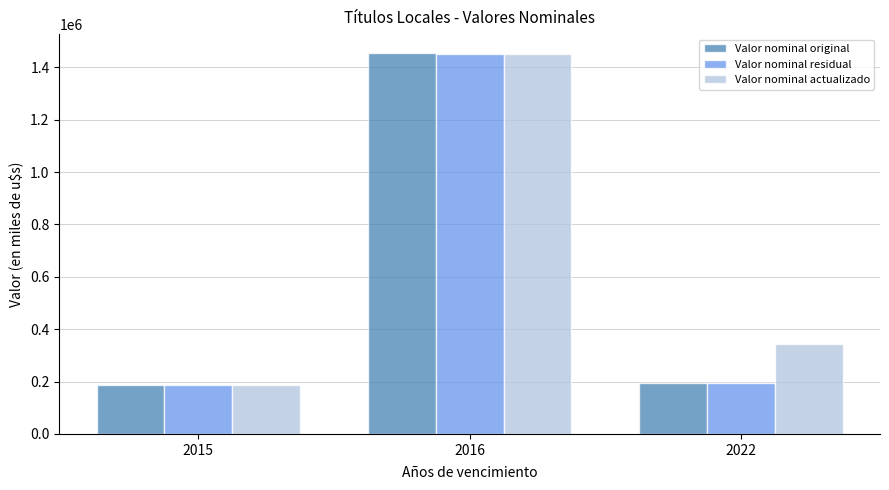

What is the difference between the highest and lowest values at 2022?

147437.9